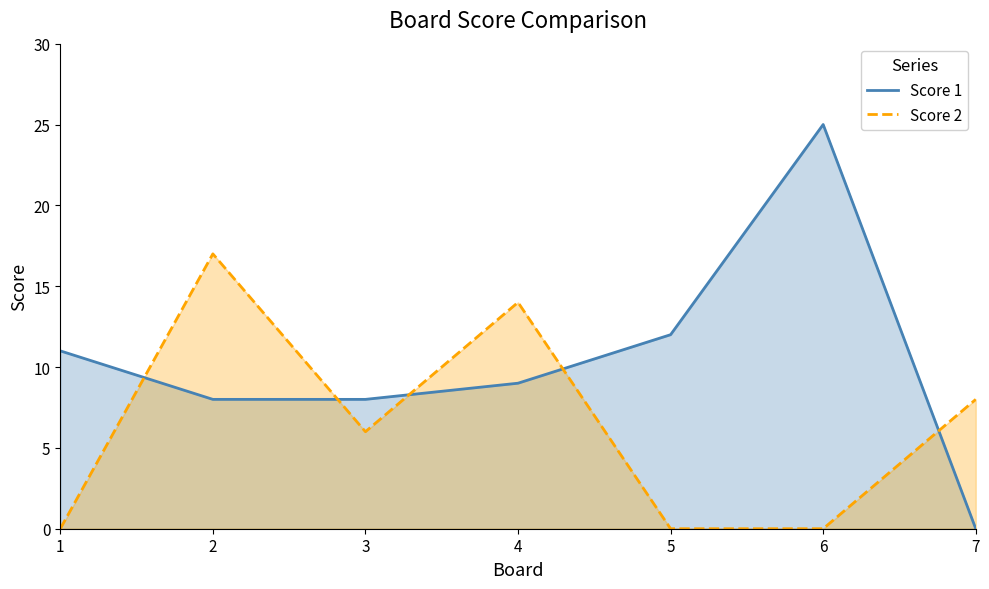

How many data points in Score 1 are above 9?

3